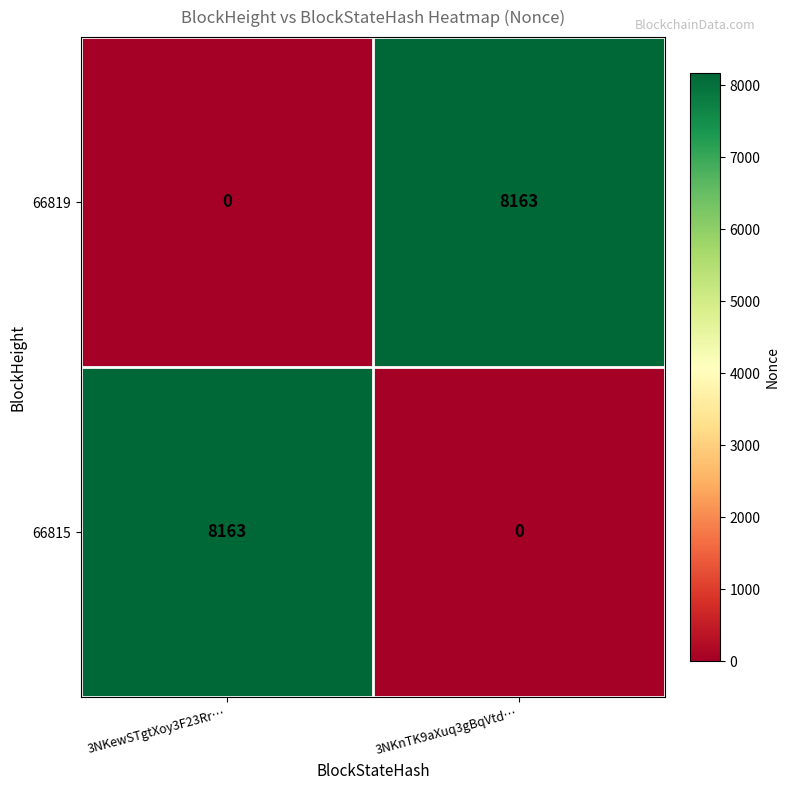

At 3NKnTK9aXuq3gBqVtd…, list the series in order from smallest to largest.

66815, 66819